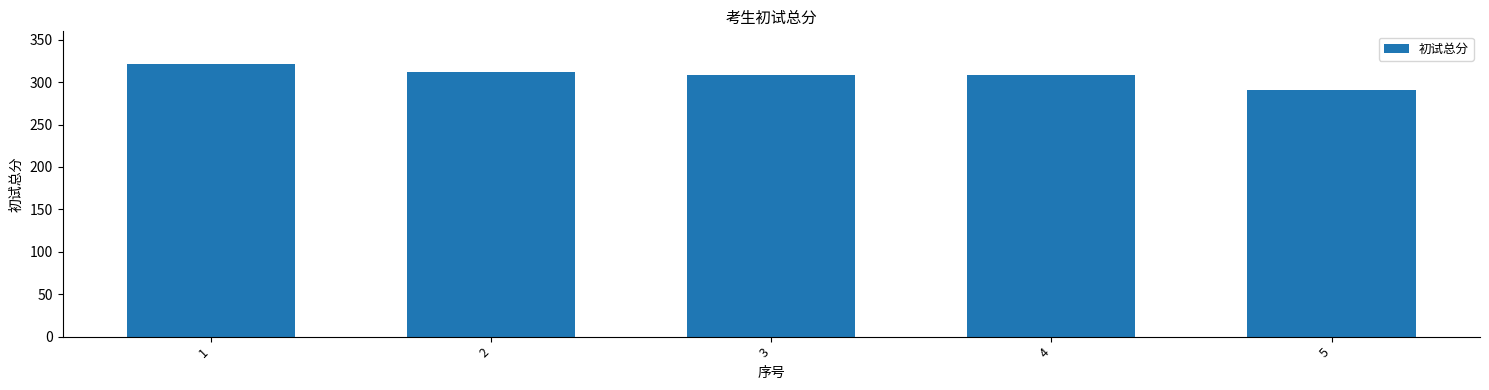

Where is the data nearest to the value 306?

4